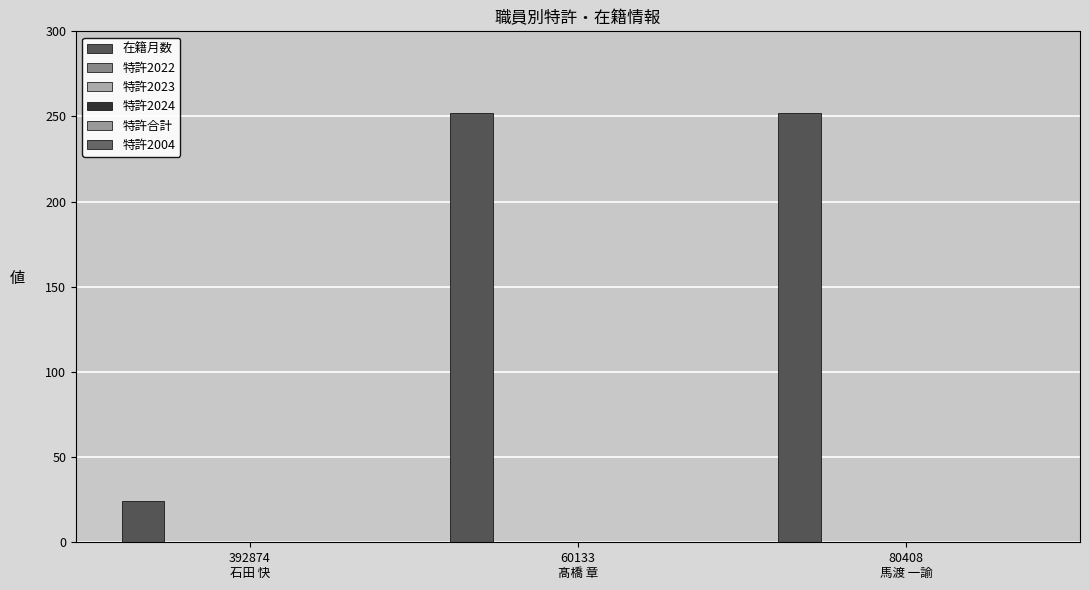

How many bars are there in total?

3